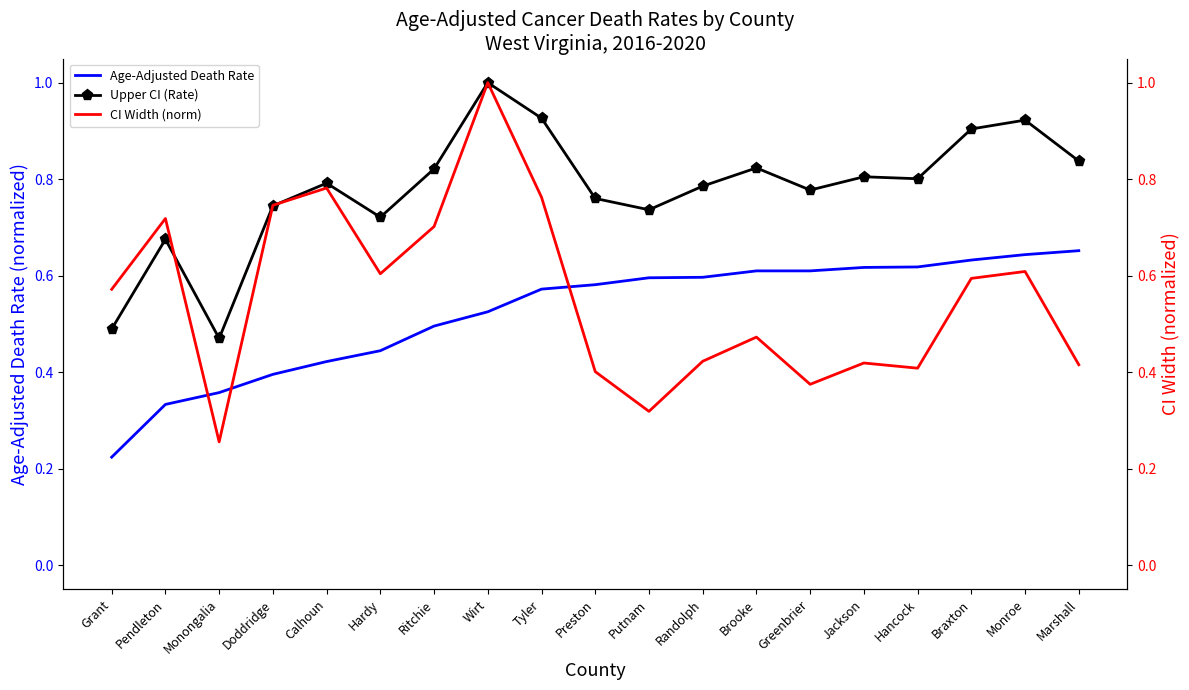

What is the sum of all CI Width (norm) values?

10.6